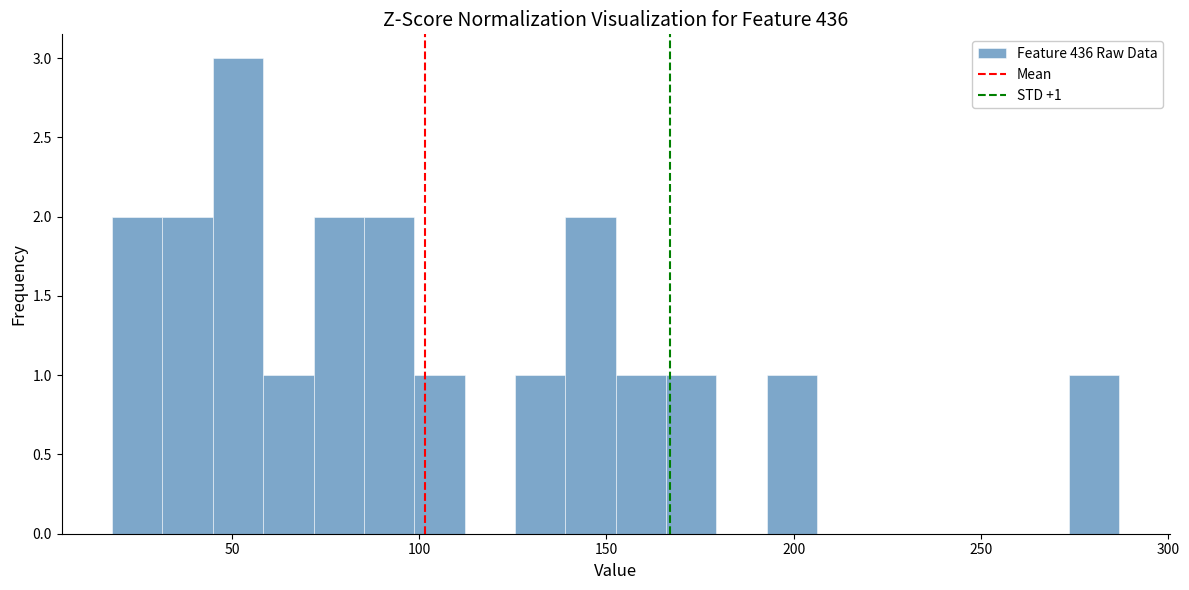

Read against the x-axis, roughly where is the centre of the tallest bar?

50